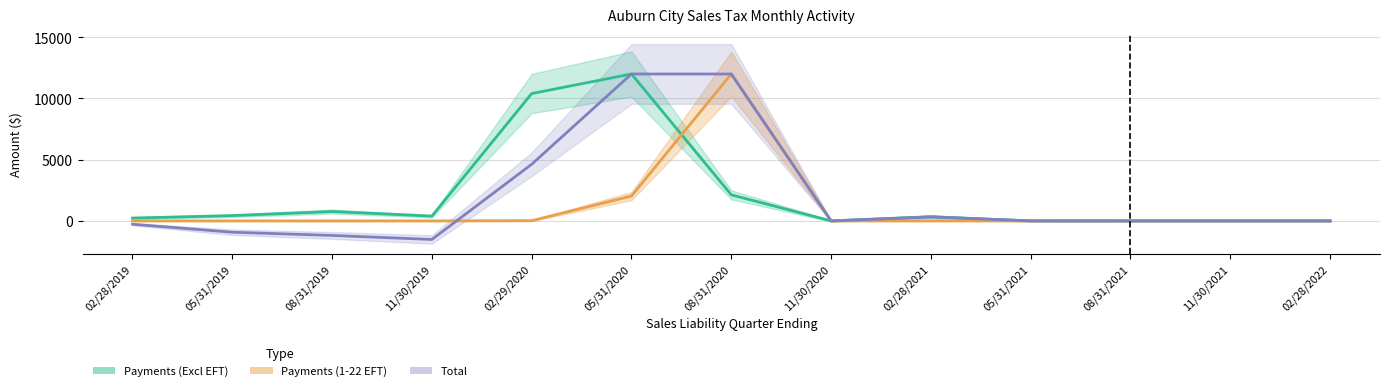

What is the total value across all series at 02/28/2021?

667.7